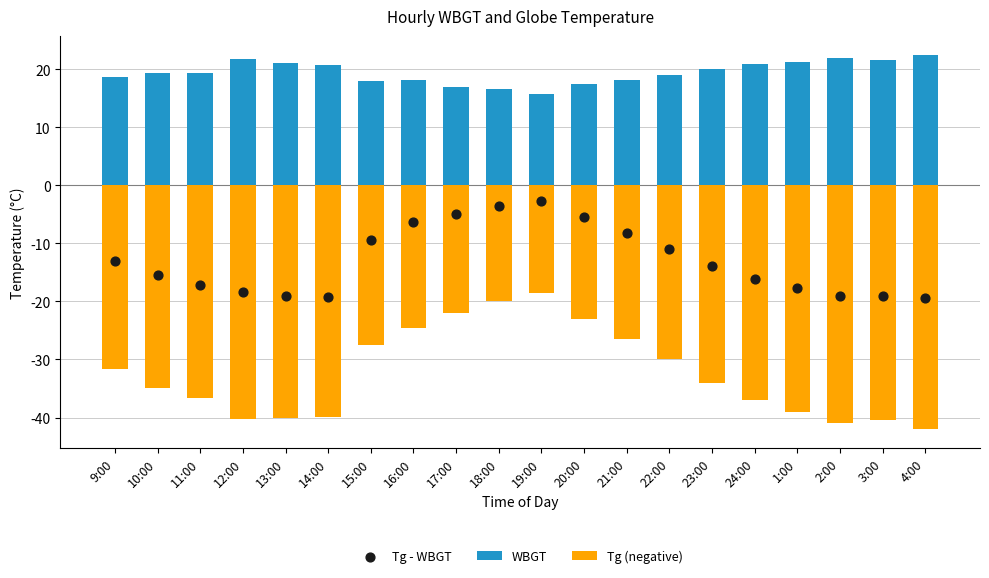

Which series reaches the minimum Y coordinate?

Tg (negative)